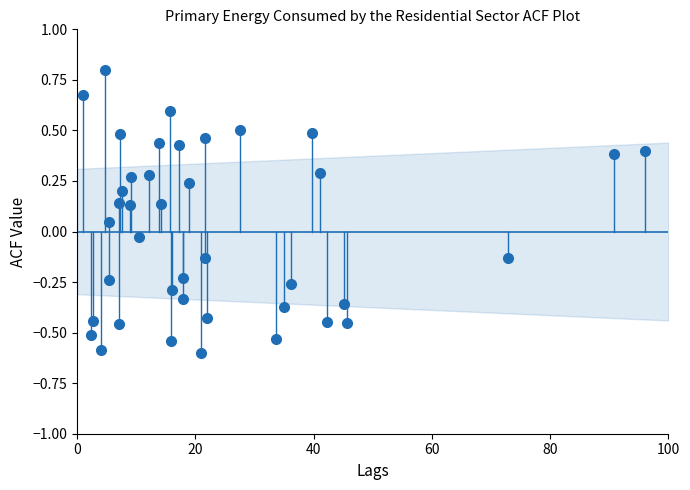

What is the range of Y values (max minus min)?

1.4